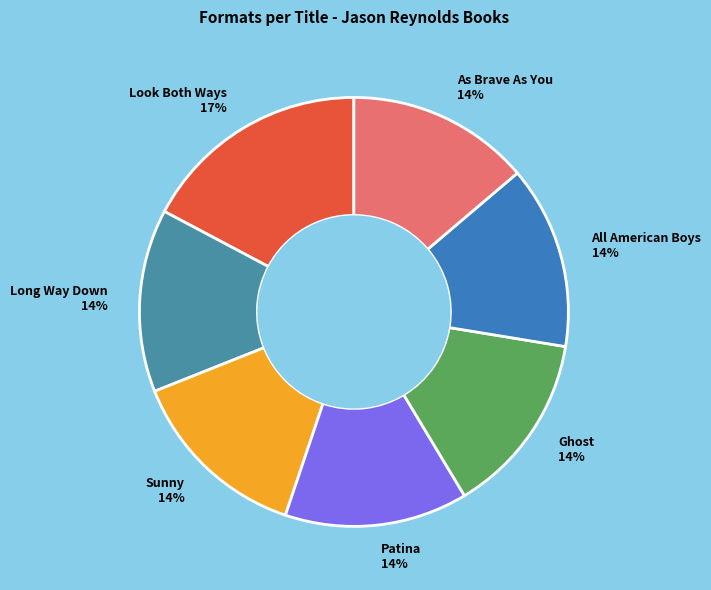

How many segments does this pie chart have?

7